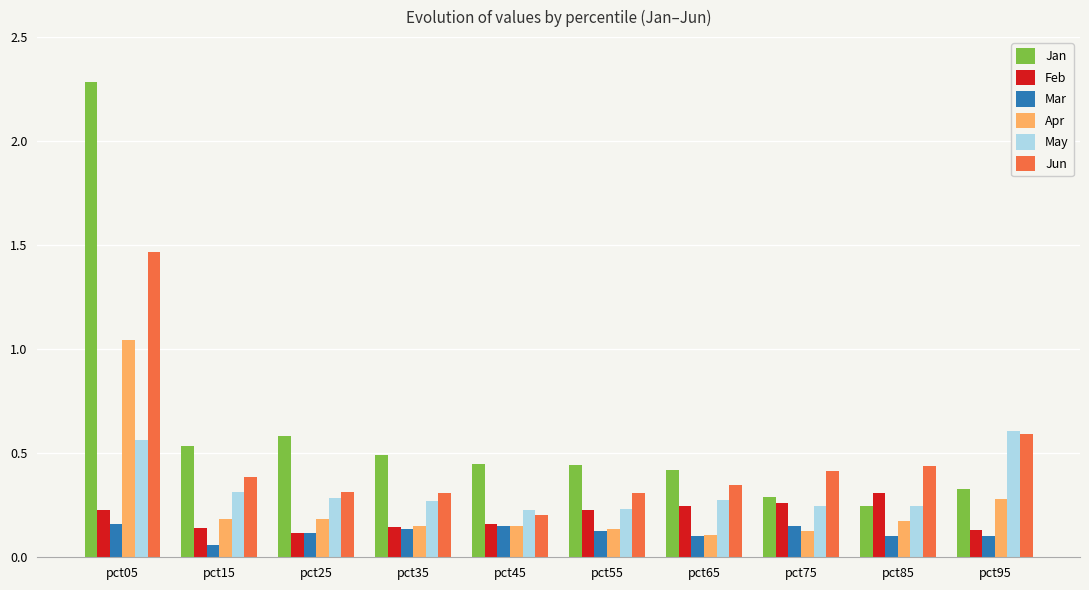

True or false: Feb has a value of 0.4 at pct65.

False